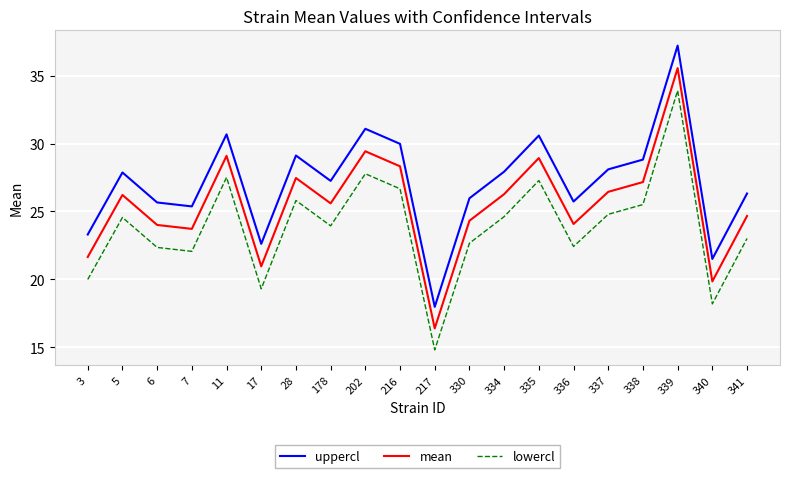

True or false: uppercl has a value of 42.2 at 335.

False